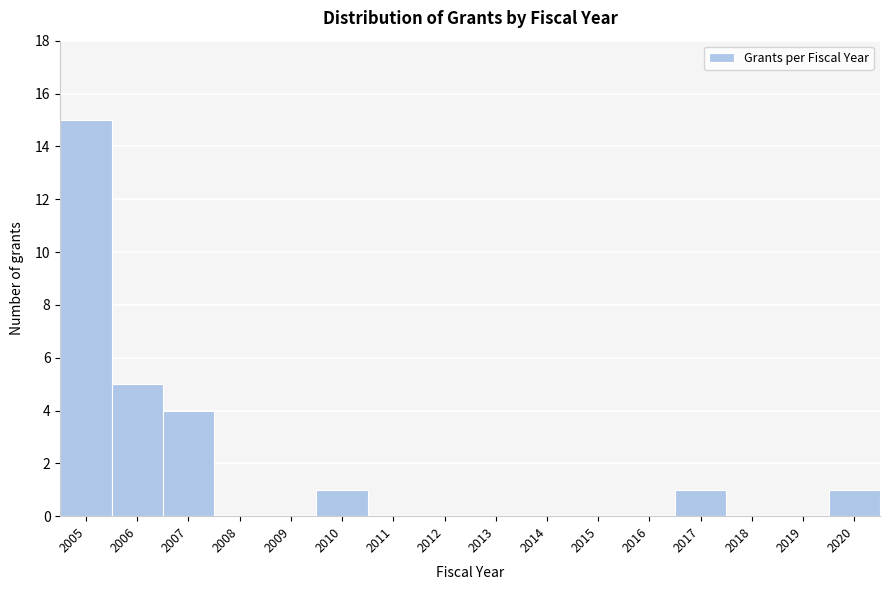

Reading left to right, list every bar in this chart as the range it spans on the x-axis followed by its height. The values are not printed on the chart, so give them approximately, as read against the axis.

2004.5 to 2005.5: 15
2005.5 to 2006.5: 5
2006.5 to 2007.5: 4
2007.5 to 2008.5: 0
2008.5 to 2009.5: 0
2009.5 to 2010.5: 1
2010.5 to 2011.5: 0
2011.5 to 2012.5: 0
2012.5 to 2013.5: 0
2013.5 to 2014.5: 0
2014.5 to 2015.5: 0
2015.5 to 2016.5: 0
2016.5 to 2017.5: 1
2017.5 to 2018.5: 0
2018.5 to 2019.5: 0
2019.5 to 2020.5: 1